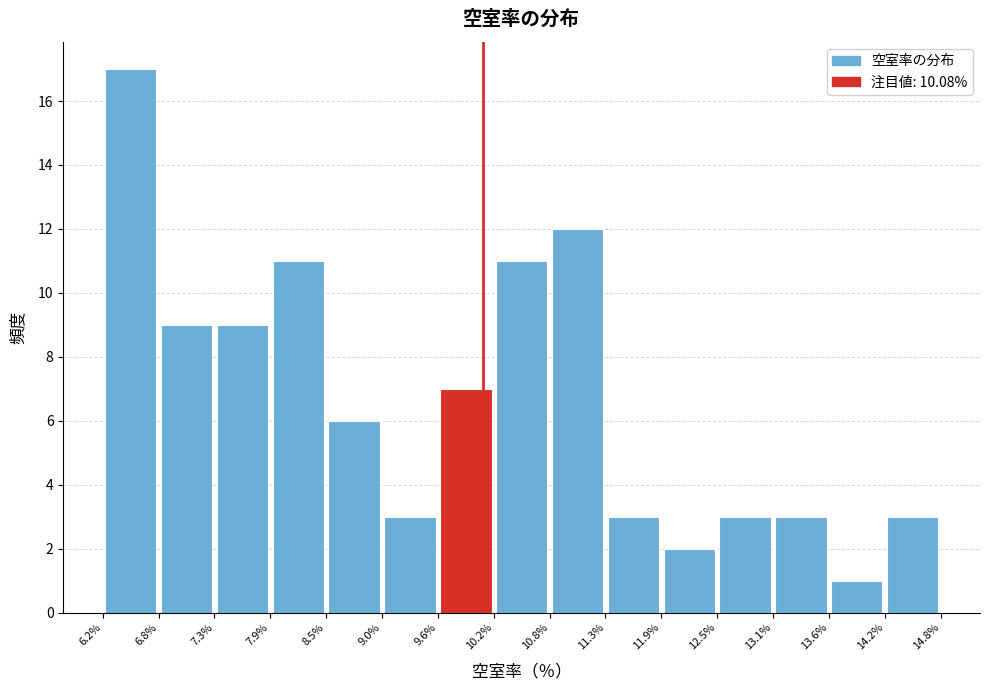

Reading left to right, list every bar in this chart as the range it spans on the x-axis followed by its height. The values are not printed on the chart, so give them approximately, as read against the axis.

6.2% to 6.8%: 17
6.8% to 7.3%: 9
7.3% to 7.9%: 9
7.9% to 8.5%: 11
8.5% to 9.0%: 6
9.0% to 9.6%: 3
9.6% to 10.2%: 7
10.2% to 10.8%: 11
10.8% to 11.3%: 12
11.3% to 11.9%: 3
11.9% to 12.5%: 2
12.5% to 13.1%: 3
13.1% to 13.6%: 3
13.6% to 14.2%: 1
14.2% to 14.8%: 3